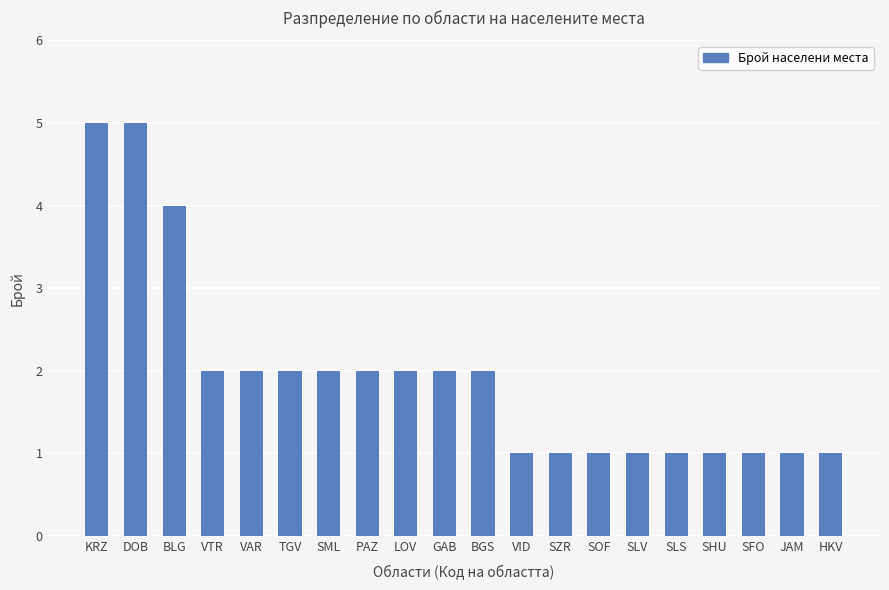

What is the difference between the second highest and minimum values?

4